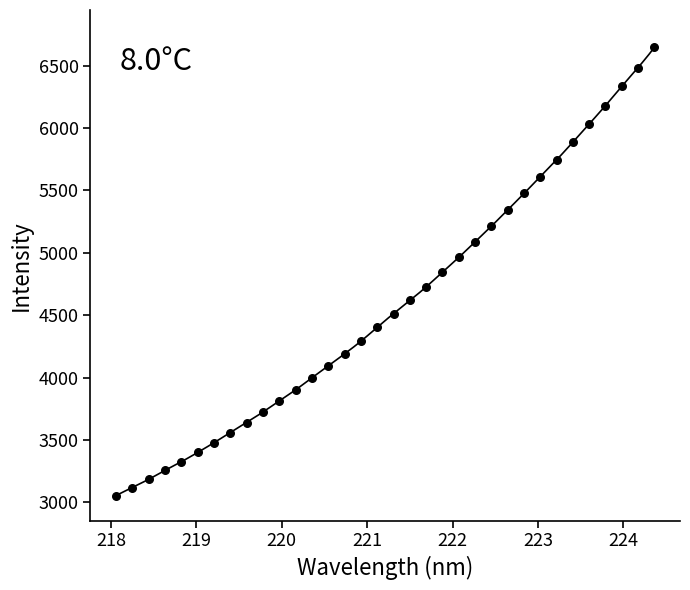

What is the range of Y values (max minus min)?

3591.3